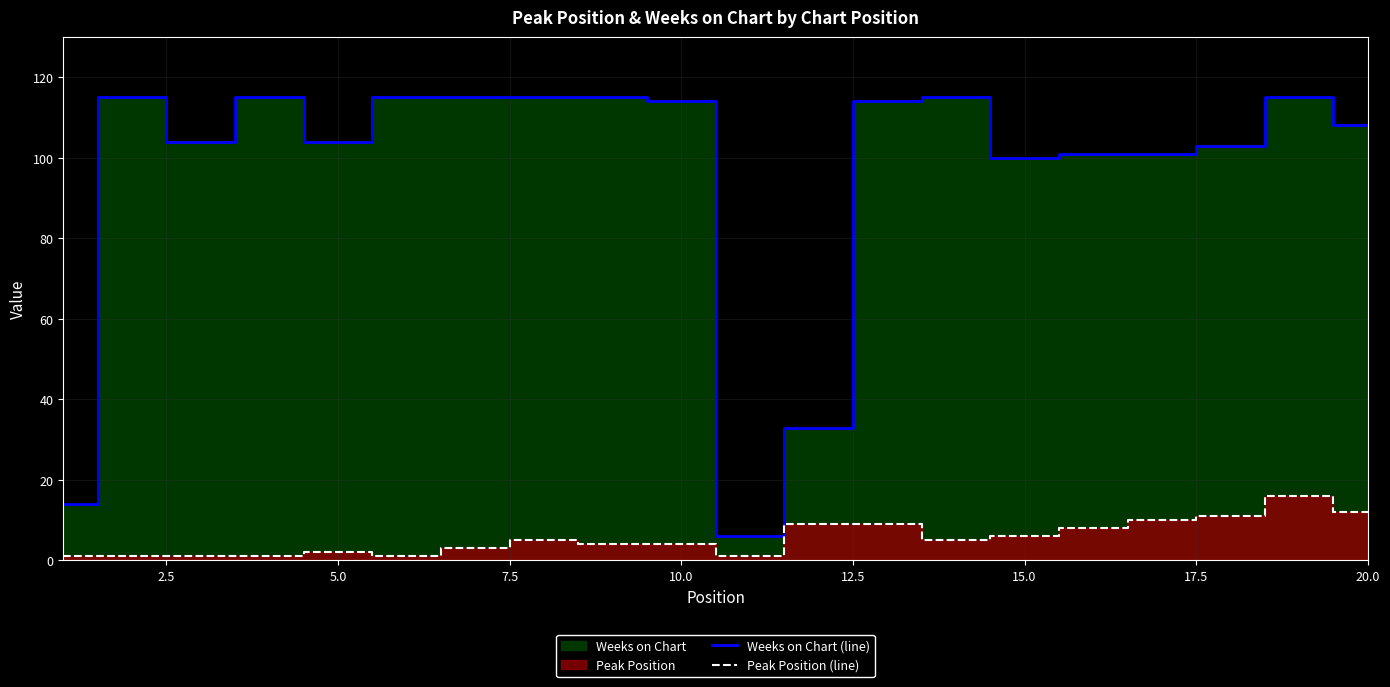

List the series in order of their peak value, lowest first.

Peak Position (line), Weeks on Chart (line)